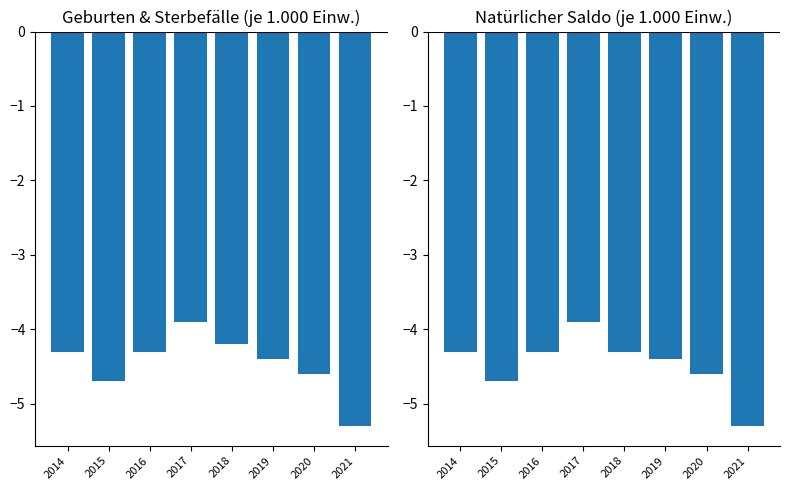

What is the lowest value of the Geburten vs Sterbefälle series?

-5.3